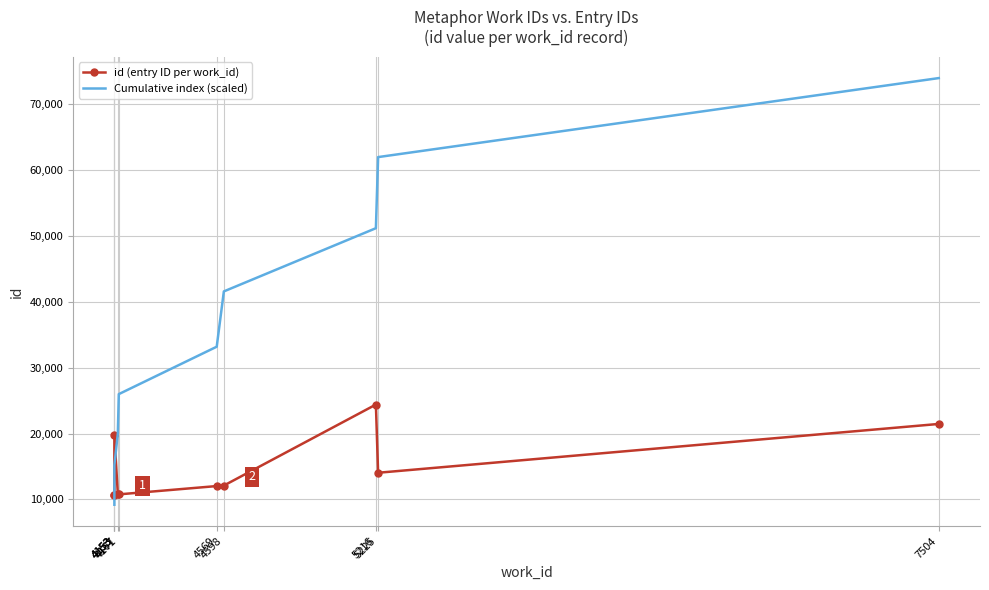

Reading left to right, what are all the values shown in this chart?

id (entry ID per work_id): 4153=10720	4153=10728	4153=19833	4167=10809	4171=10773	4569=12035	4598=12110	5216=24414	5225=14056	7504=21470
Cumulative index (scaled): 4153=9200	4153=11600	4153=15200	4167=20000	4171=26000	4569=33200	4598=41600	5216=51200	5225=62000	7504=74000